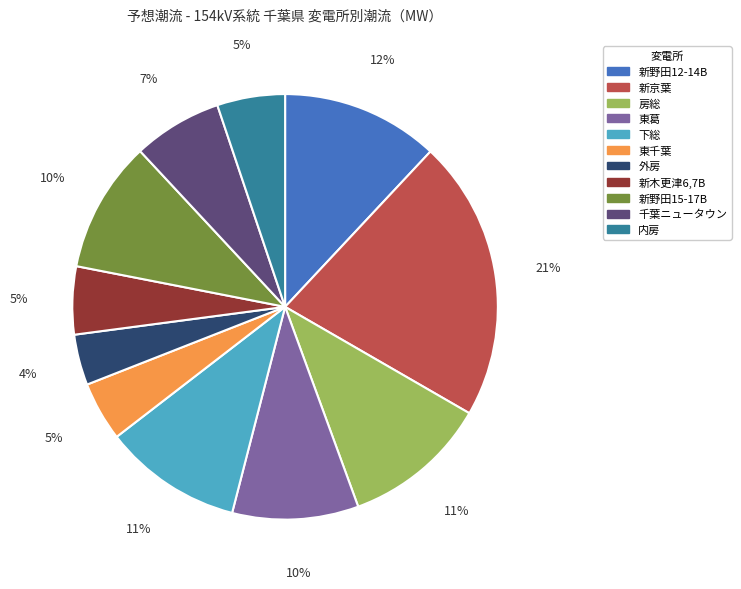

Combined, do 房総 and 東千葉 account for over 50%?

No